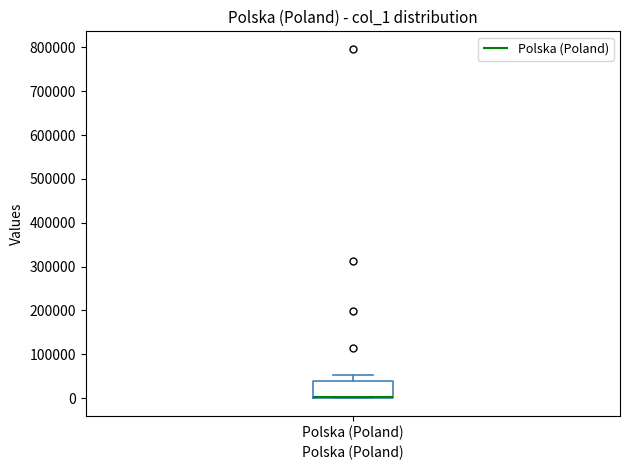

Read this box plot against the y-axis: the position of the median line, the range covered by the box, and the ends of both whiskers. The values are not printed on the chart, so give them approximately, as read against the axis.

median 0 (drawn on the box's lower edge), box 0 to 40000, whiskers 0 to 50000